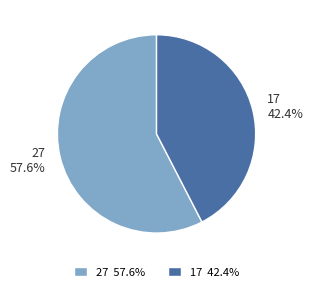

What is the ratio of the value at 17 to the value at 27?

0.7